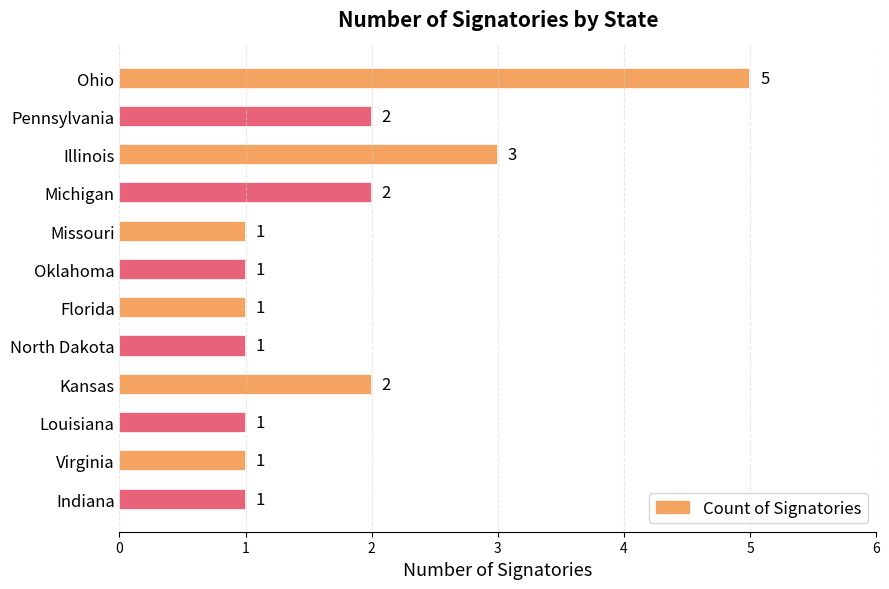

Approximately how many times larger is the value at Indiana compared to Kansas?

0.5